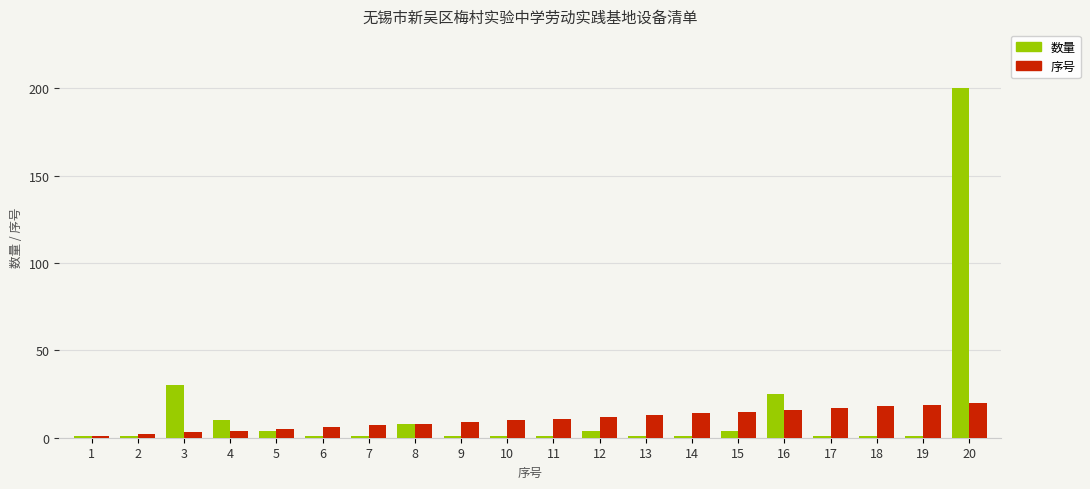

What value does the 序号 series have at 11, to the nearest 5?

10